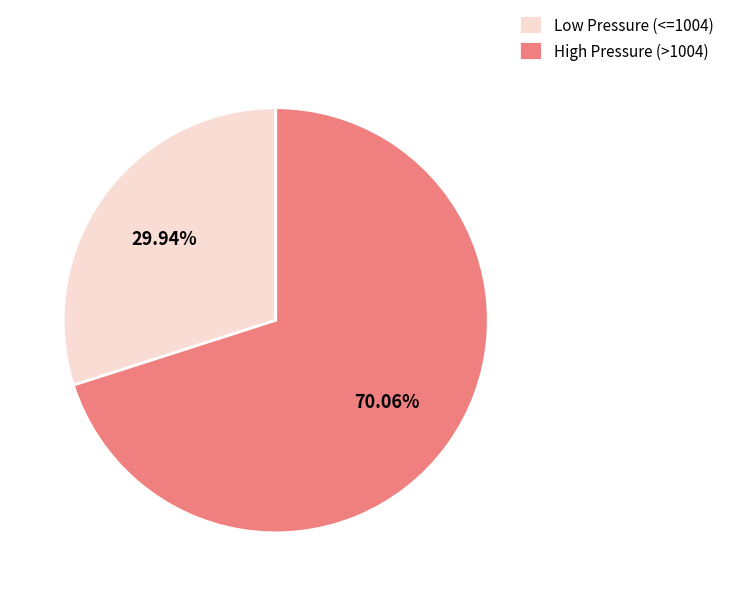

Which slice is the smallest?

Low Pressure (<=1004)